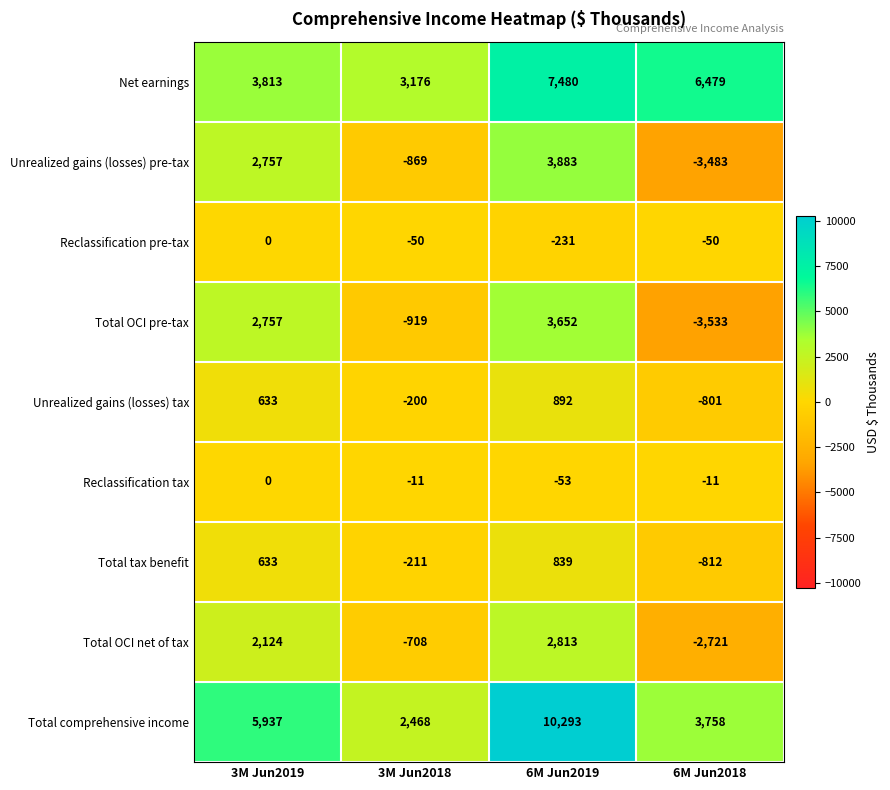

How many negative values does the Unrealized gains (losses) pre-tax series have?

2